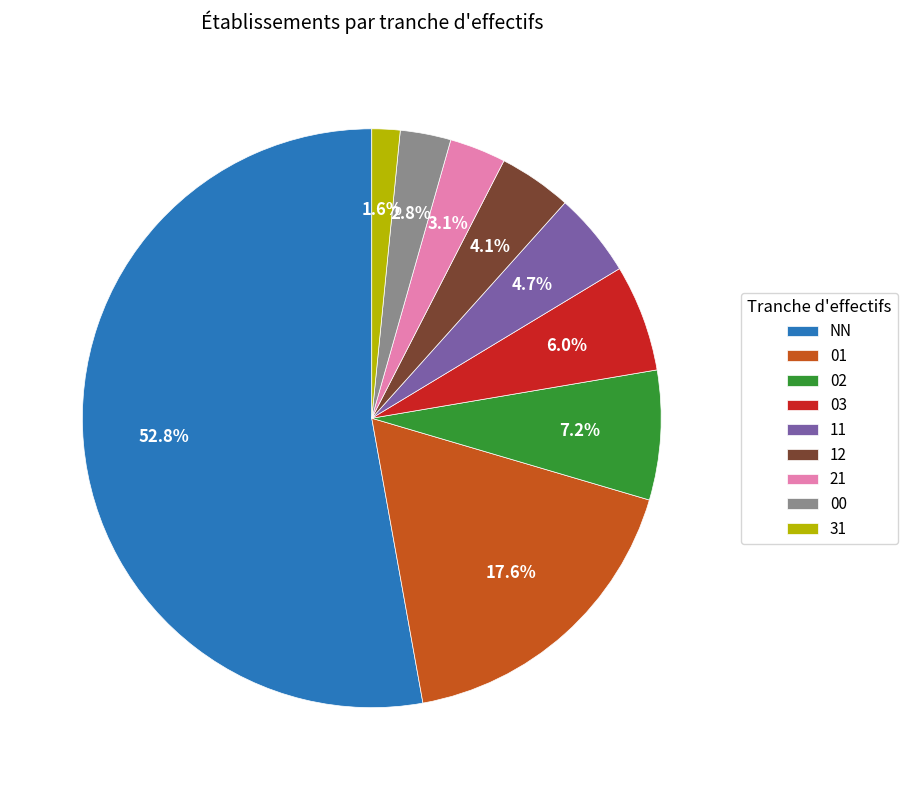

To the nearest percent, what is the average slice percentage?

11%